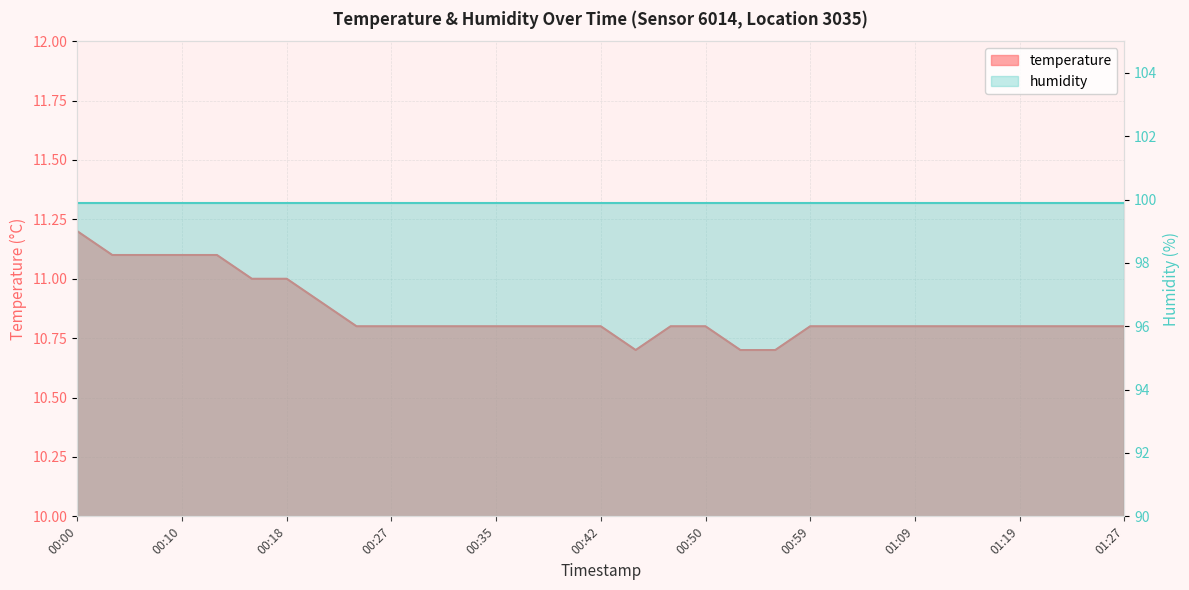

What is the sum of the values at 00:22 and 00:25?

21.7